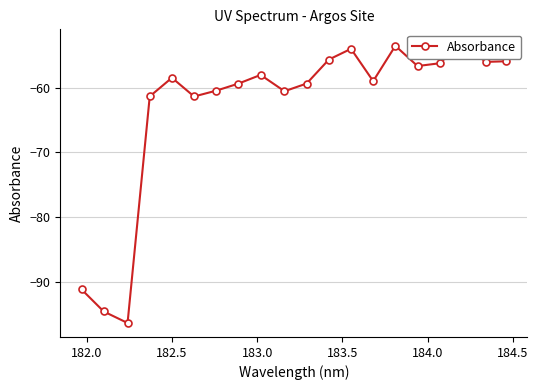

Is it true that the value at 15 is -16.8?

False